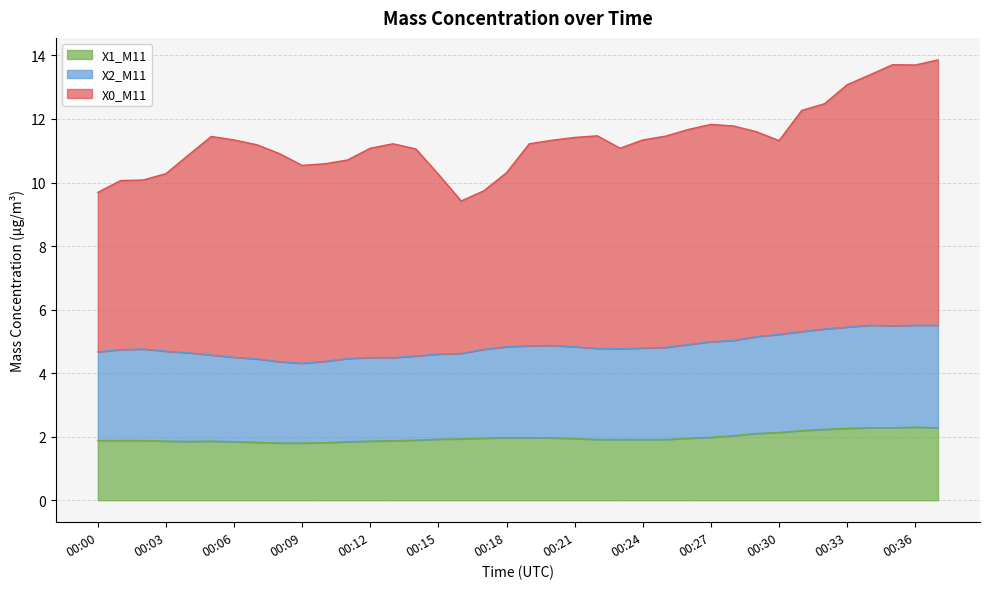

Does the chart display data point markers on the line(s)?

No